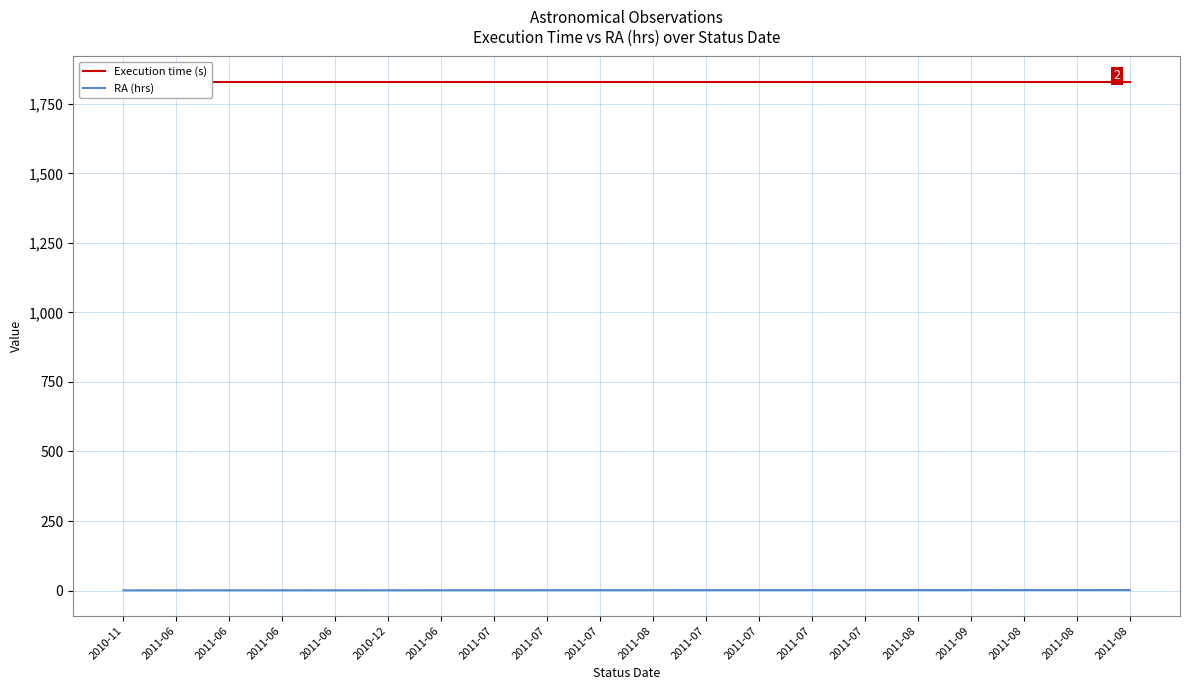

Which category has the highest value in the Execution time (s) series?

2010-11